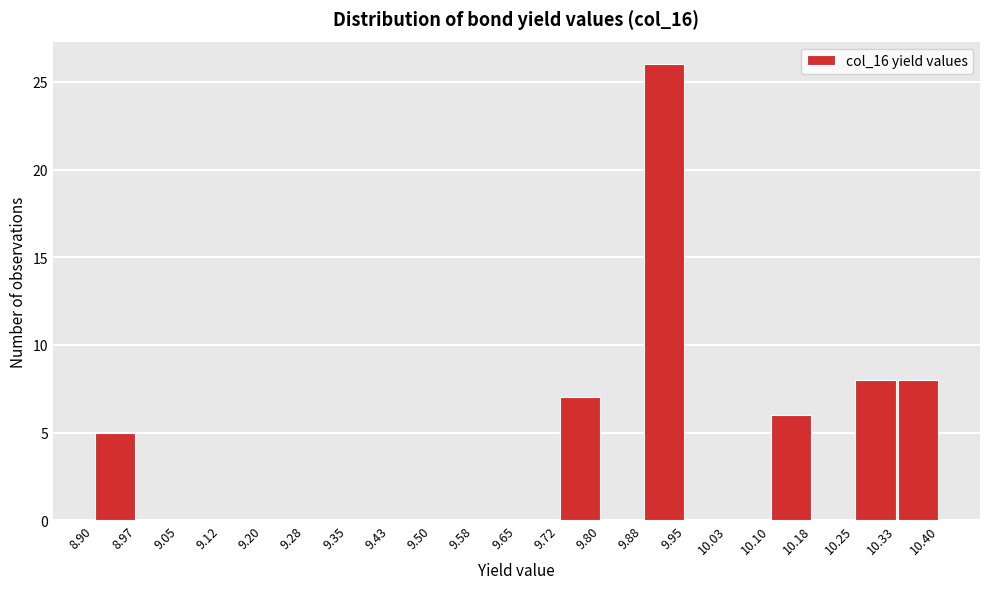

Reading left to right, list every bar in this chart as the range it spans on the x-axis followed by its height. The values are not printed on the chart, so give them approximately, as read against the axis.

8.90 to 8.97: 5
8.97 to 9.05: 0
9.05 to 9.12: 0
9.12 to 9.20: 0
9.20 to 9.28: 0
9.28 to 9.35: 0
9.35 to 9.43: 0
9.43 to 9.50: 0
9.50 to 9.58: 0
9.58 to 9.65: 0
9.65 to 9.72: 0
9.72 to 9.80: 7
9.80 to 9.88: 0
9.88 to 9.95: 26
9.95 to 10.03: 0
10.03 to 10.10: 0
10.10 to 10.18: 6
10.18 to 10.25: 0
10.25 to 10.33: 8
10.33 to 10.40: 8